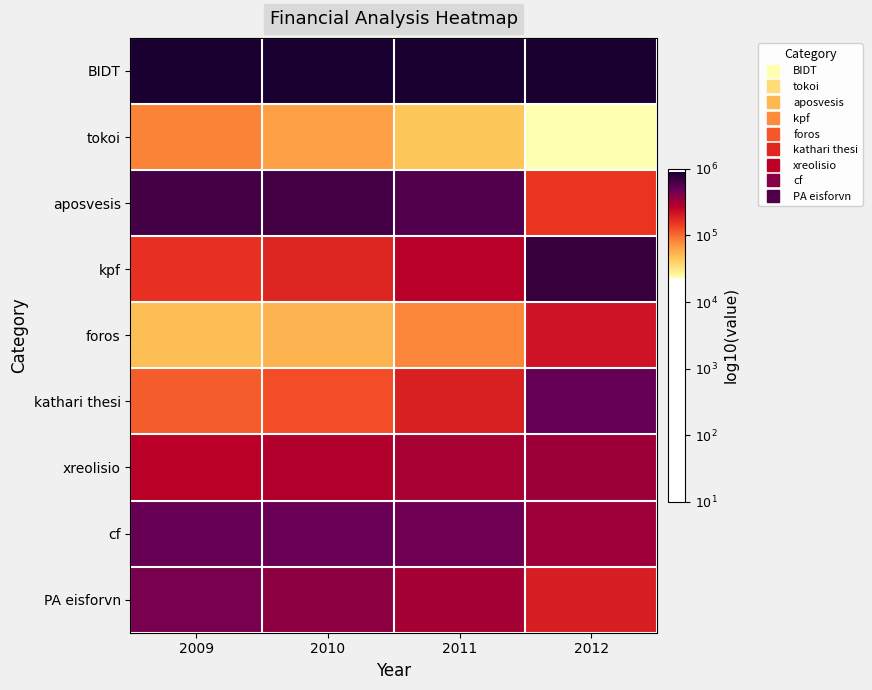

List the series in order of their peak value, highest first.

BIDT, kpf, aposvesis, kathari thesi, cf, PA eisforvn, xreolisio, foros, tokoi